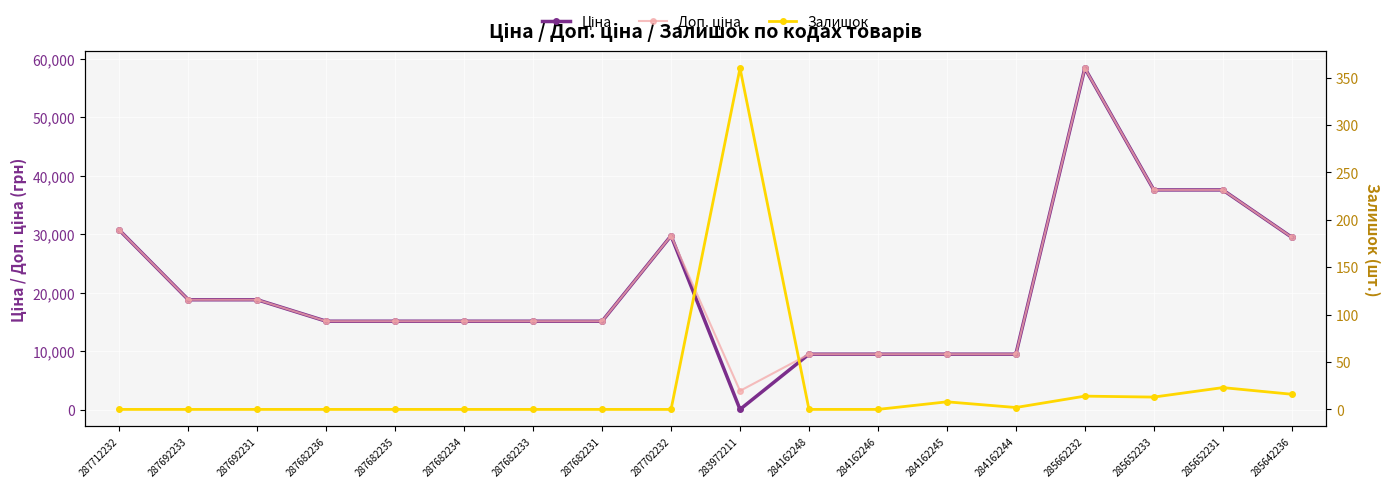

Which series changed the most between 287682235 and 287682233?

Ціна